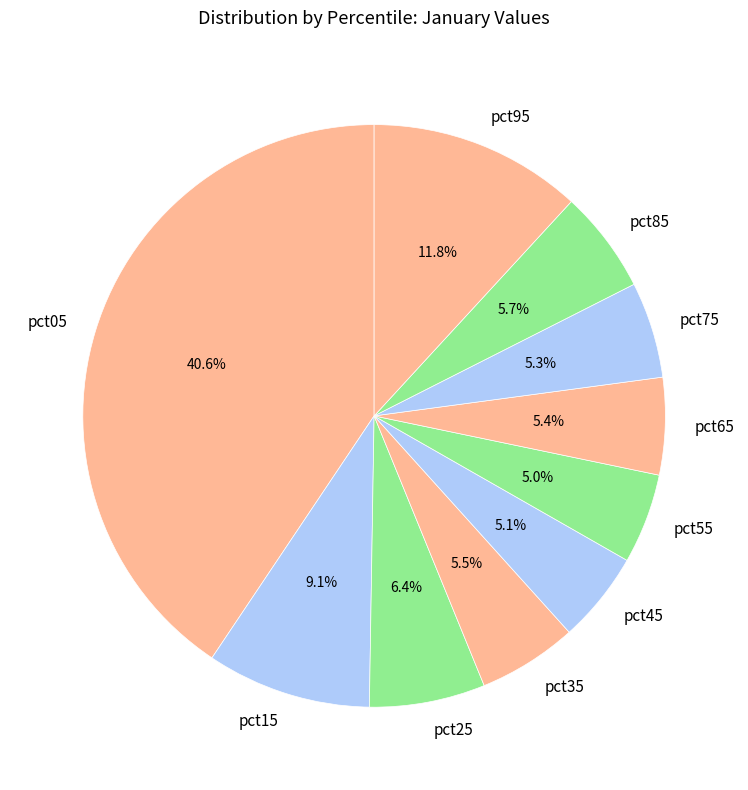

Does any single category account for the majority?

No